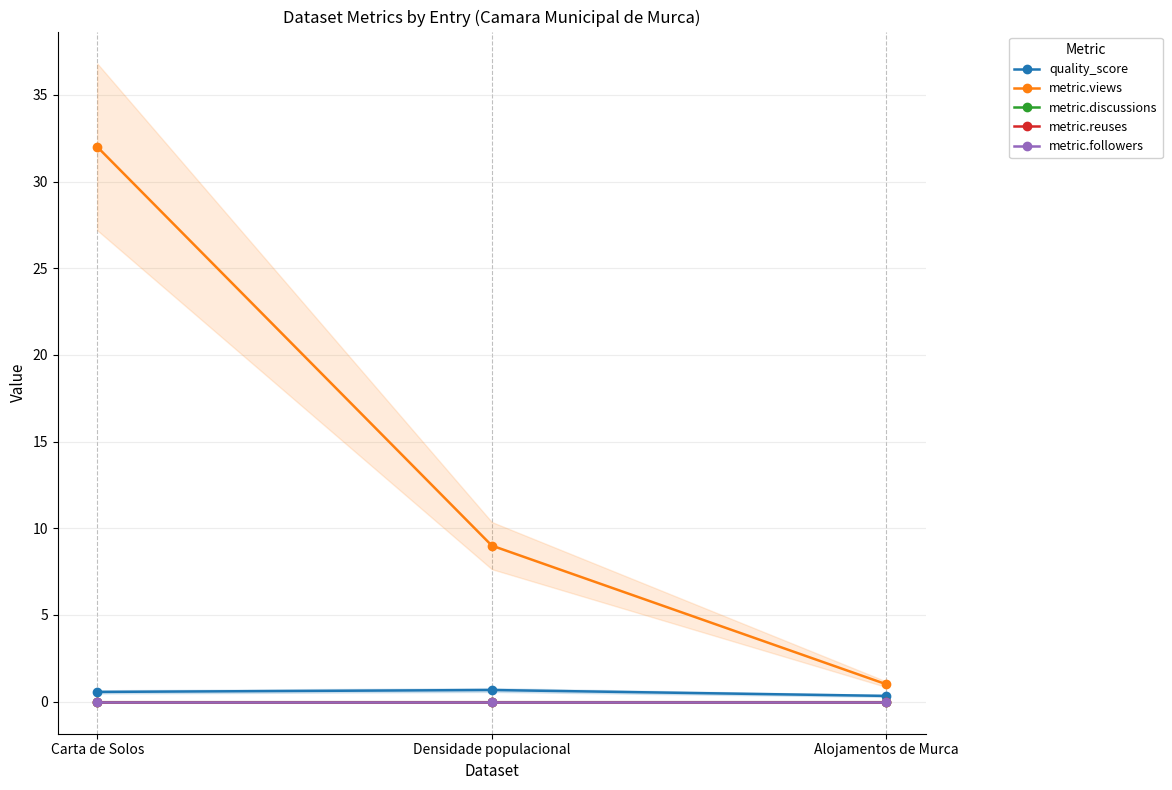

What are all the series names shown in the legend?

quality_score, metric.views, metric.discussions, metric.reuses, metric.followers